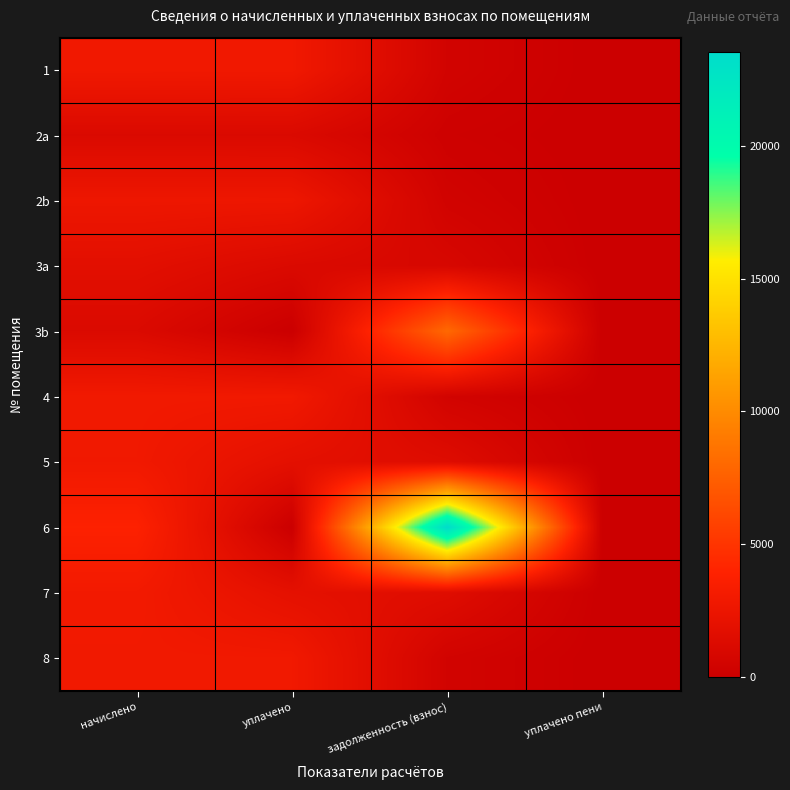

What is the total value across all series at задолженность (взнос)?

37571.9